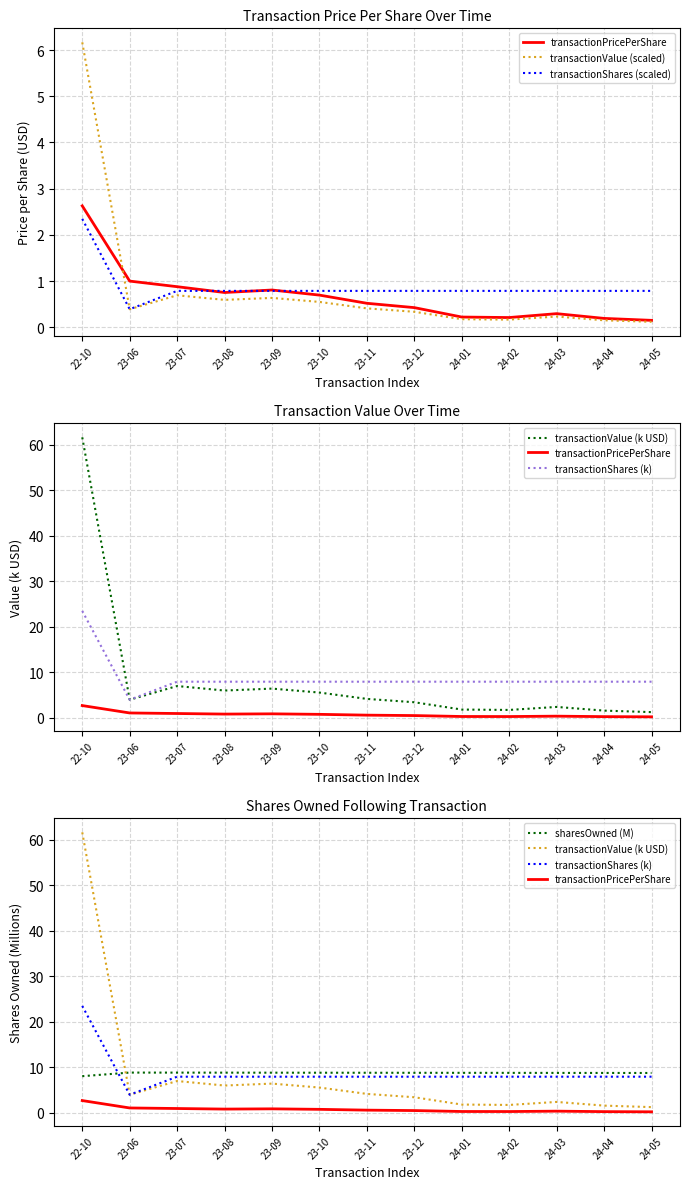

What is the label of the 8th point from the right?

23-10